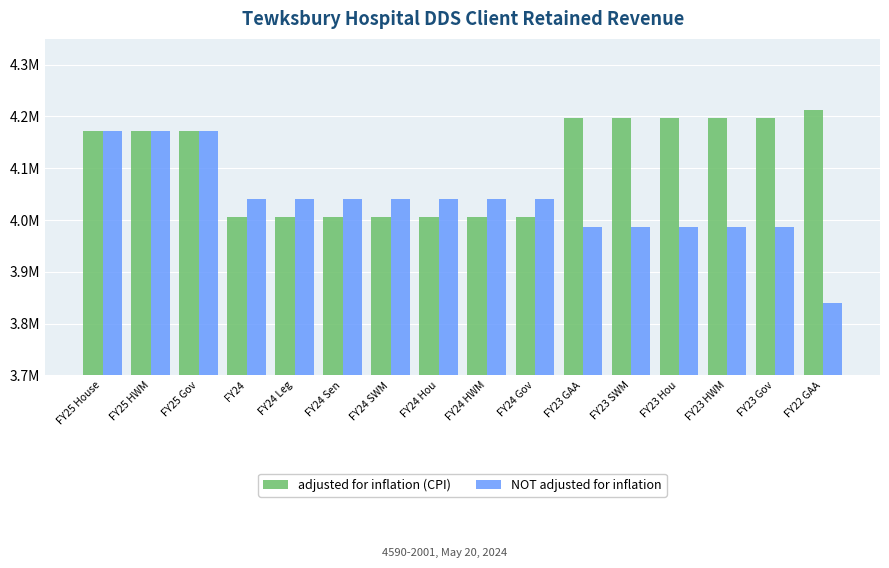

What is the sum of the NOT adjusted for inflation values at FY23 GAA and FY25 Gov?

8157514